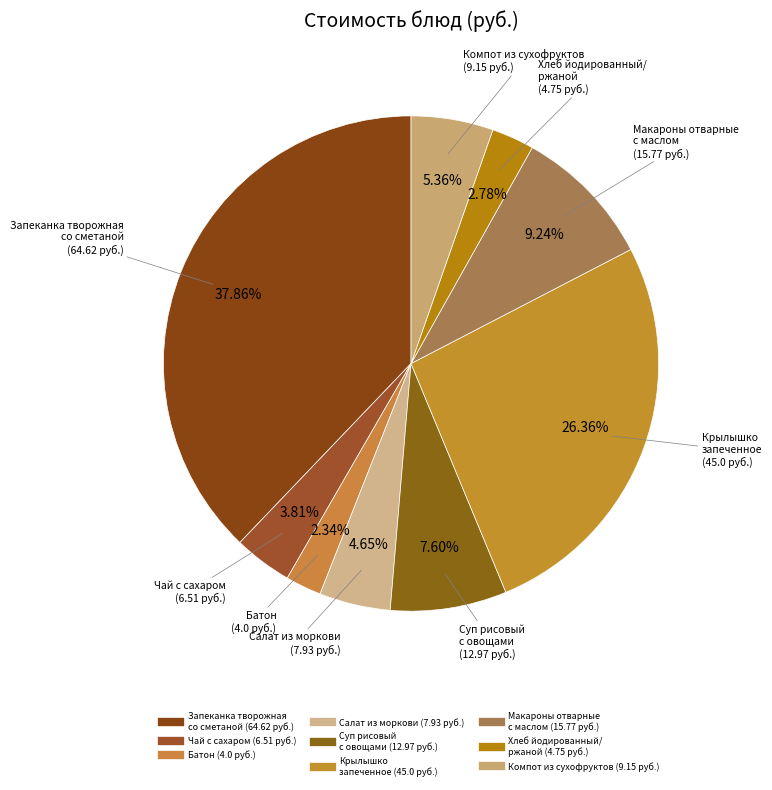

Count the number of slices in the pie.

9